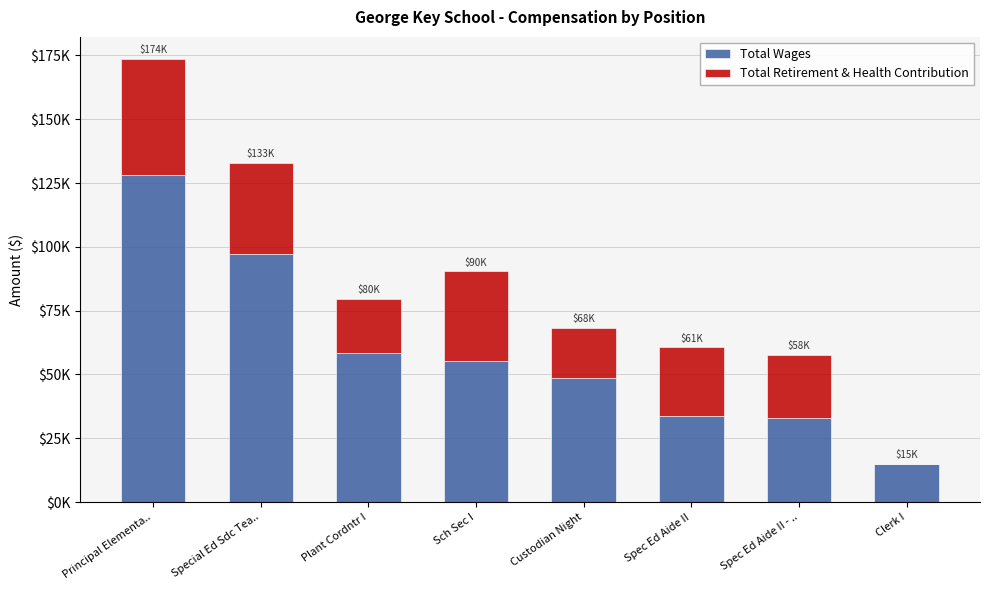

At how many categories does at least one series exceed 58313?

2